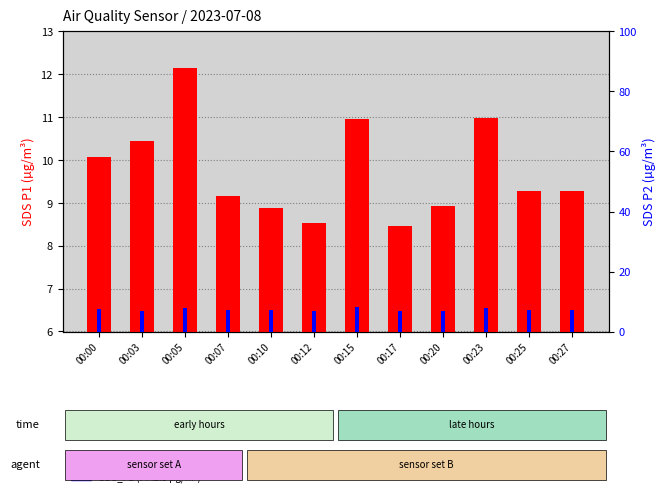

Rank the series by their maximum value, from highest to lowest.

SDS_P1, SDS_P2